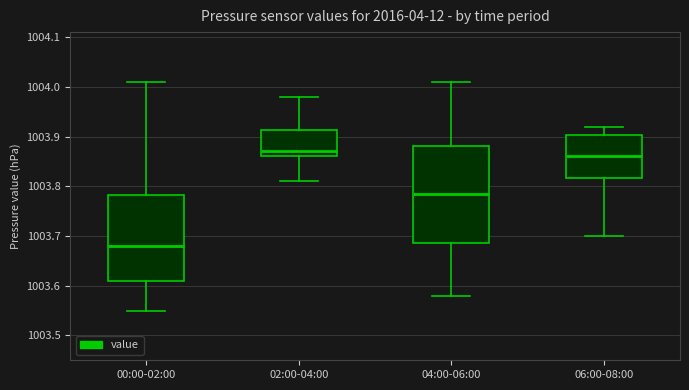

Which box is the tallest, from its lower edge to its upper edge?

04:00-06:00